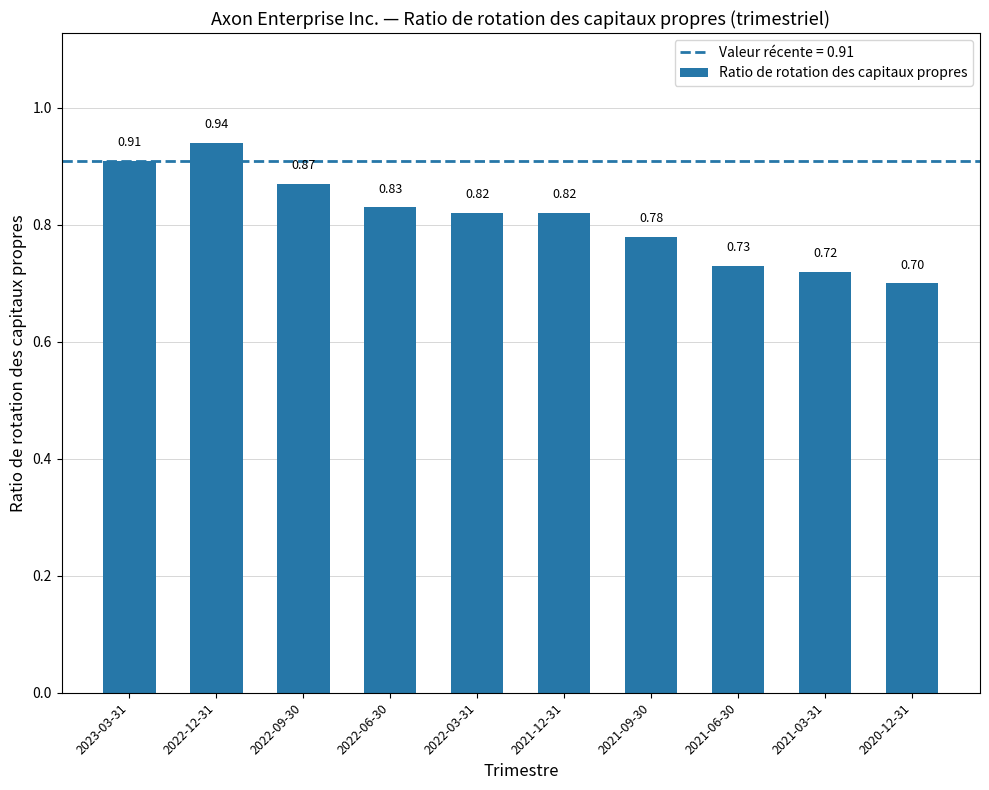

Count the number of data series in this chart.

1